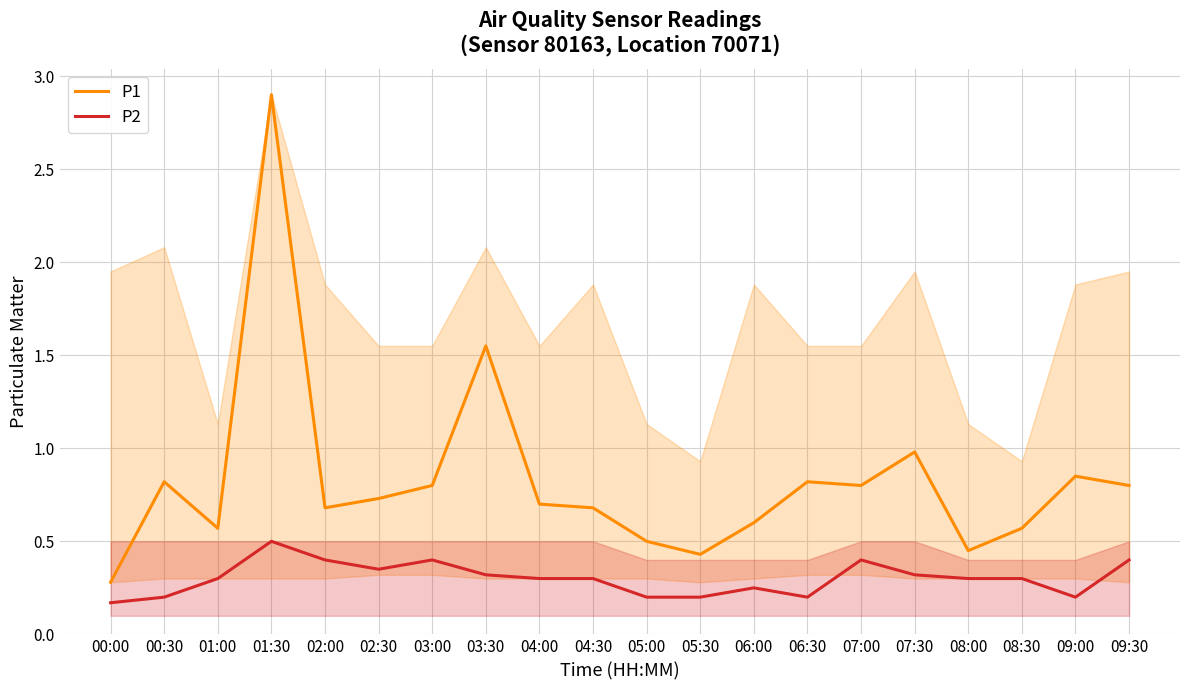

True or false: P1 and P2 cross at least once.

False